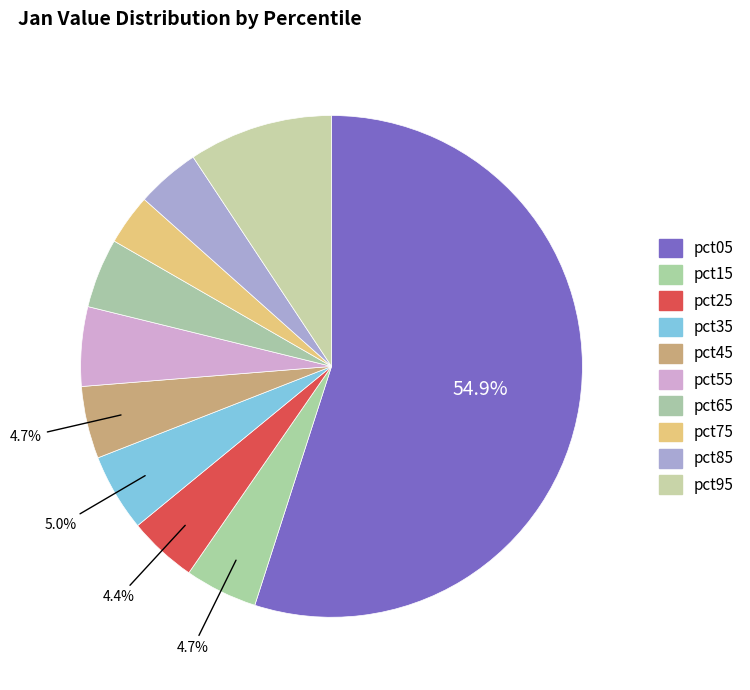

Which category has the smallest portion of the pie?

pct75